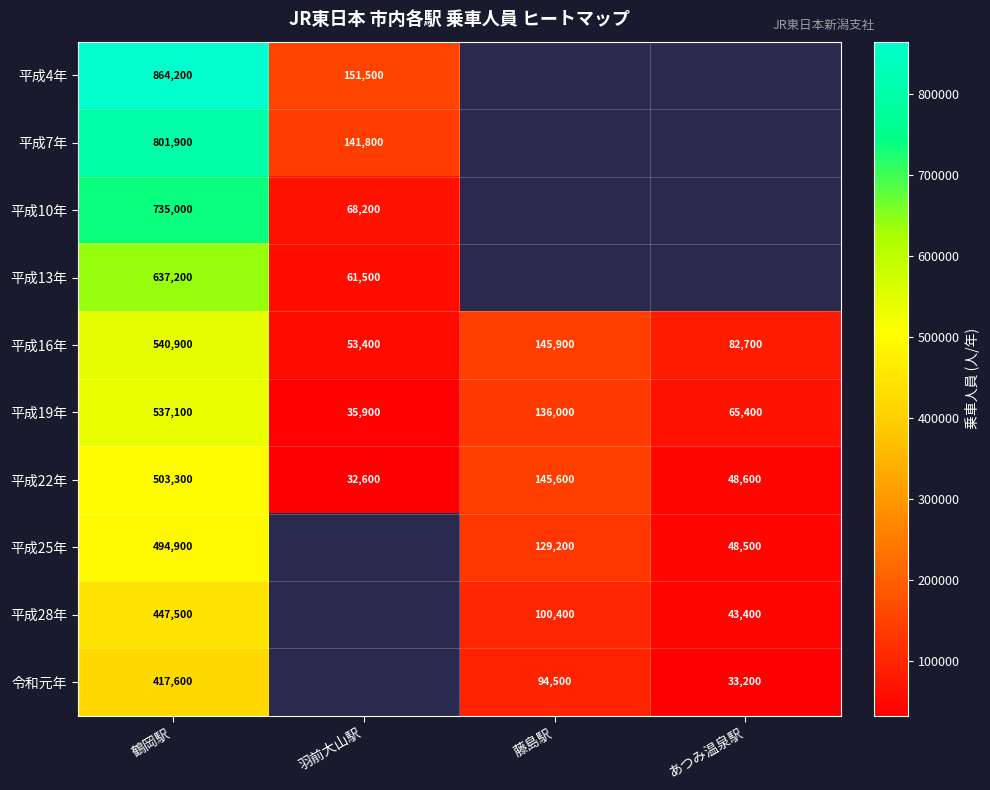

What is the average value of the 平成16年 series?

205725